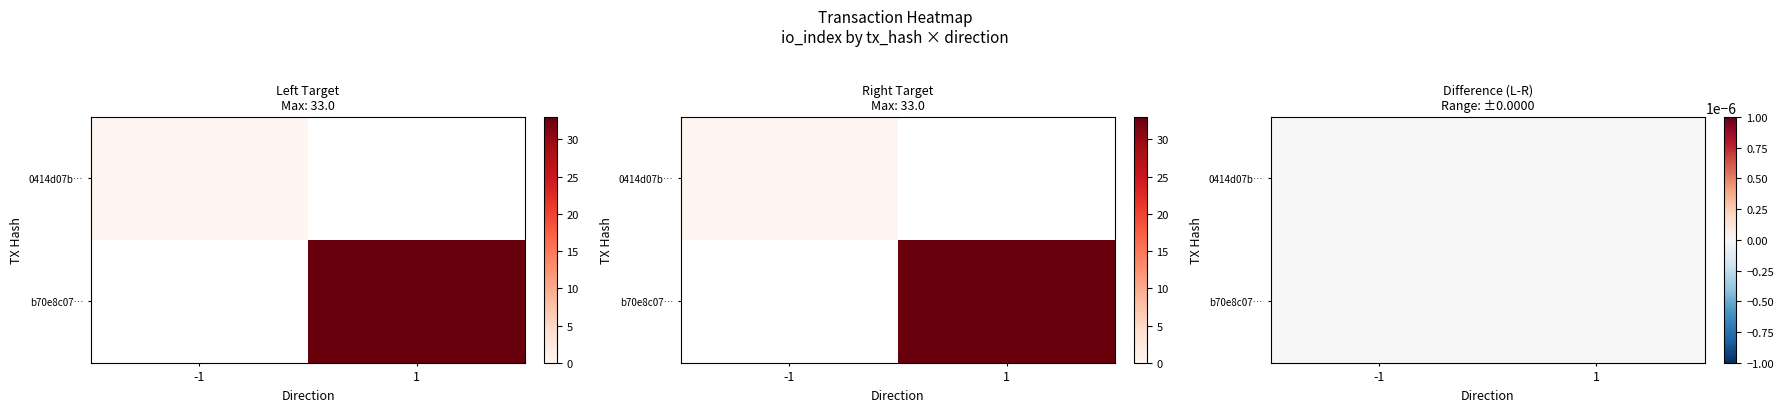

Reading left to right, list all the values displayed in this chart.

0414d07b2cccdd3d4e0e831ab6d2108daab3478: direction=-1	io_index=0
b70e8c07420469ee2dd3b55f7303a81a32ef896: direction=1	io_index=33